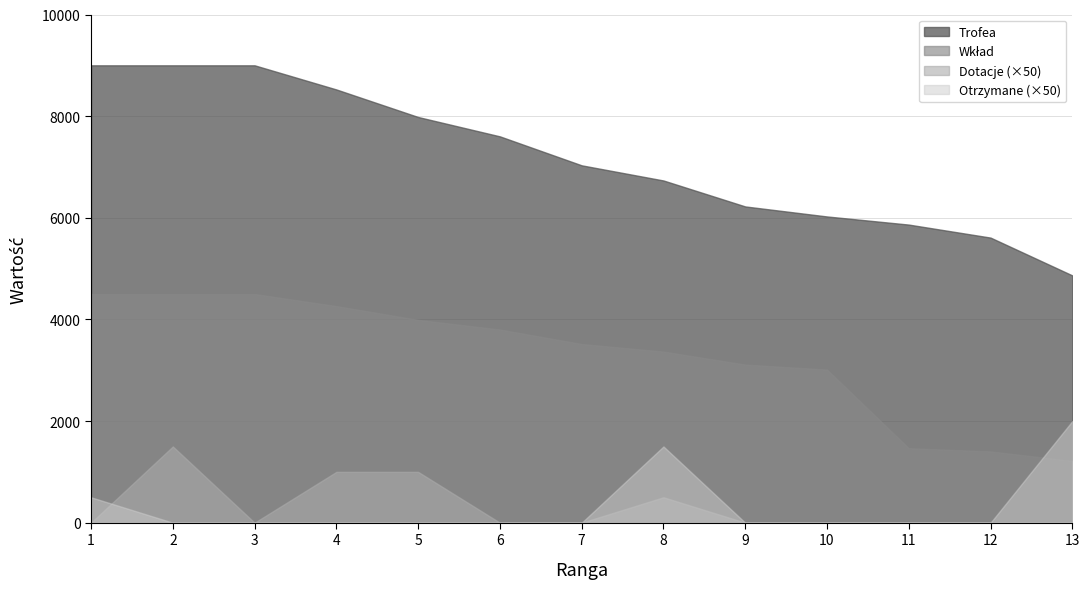

What is the greatest value displayed?

9000